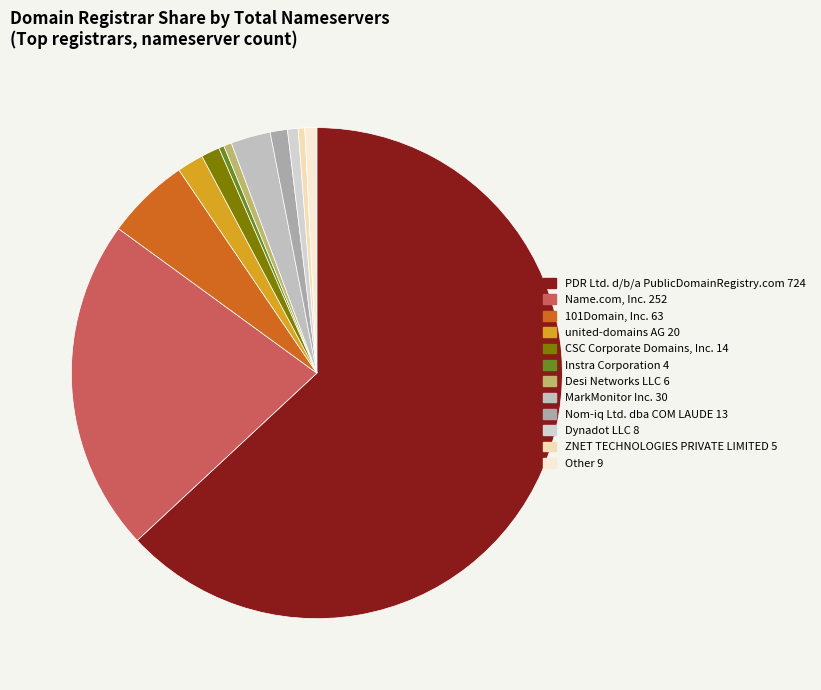

What is the ratio of the value at ZNET TECHNOLOGIES PRIVATE LIMITED to the value at united-domains AG?

0.2